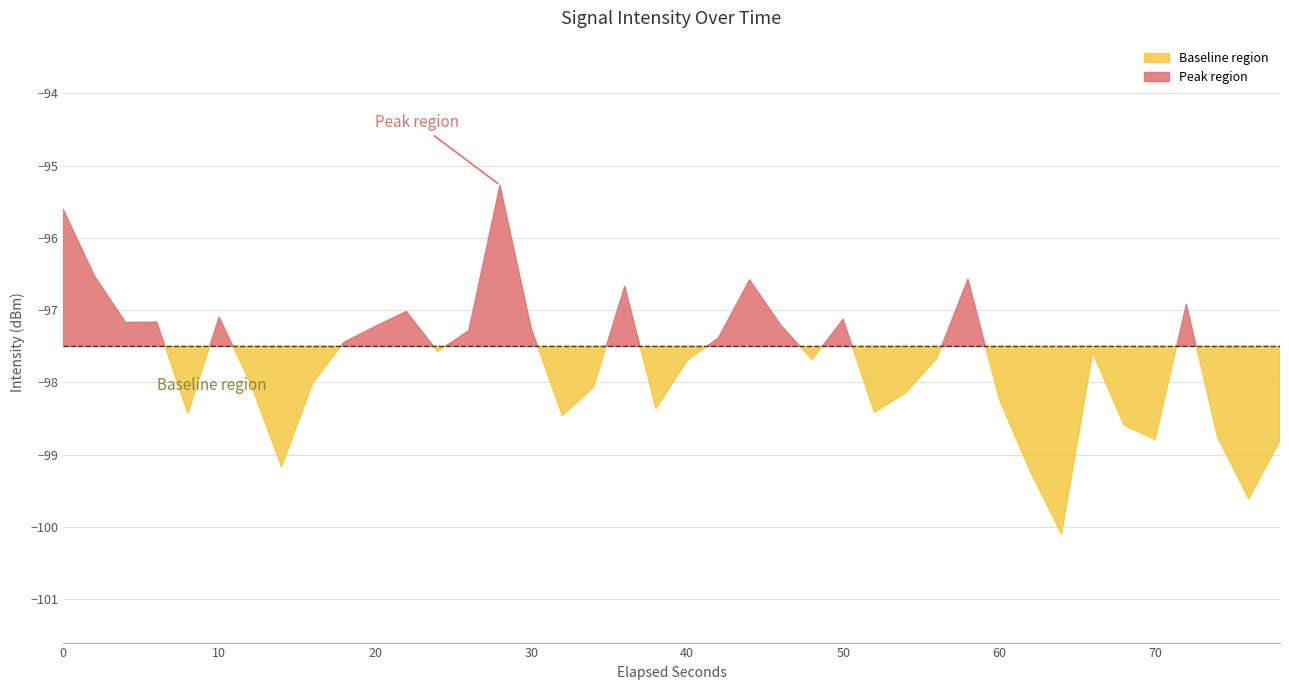

List the labels in order of value, largest first.

14, 0, 1, 29, 22, 18, 36, 11, 5, 25, 3, 2, 23, 10, 15, 13, 21, 9, 12, 33, 28, 24, 20, 8, 6, 17, 27, 30, 19, 26, 4, 16, 34, 37, 35, 39, 7, 31, 38, 32